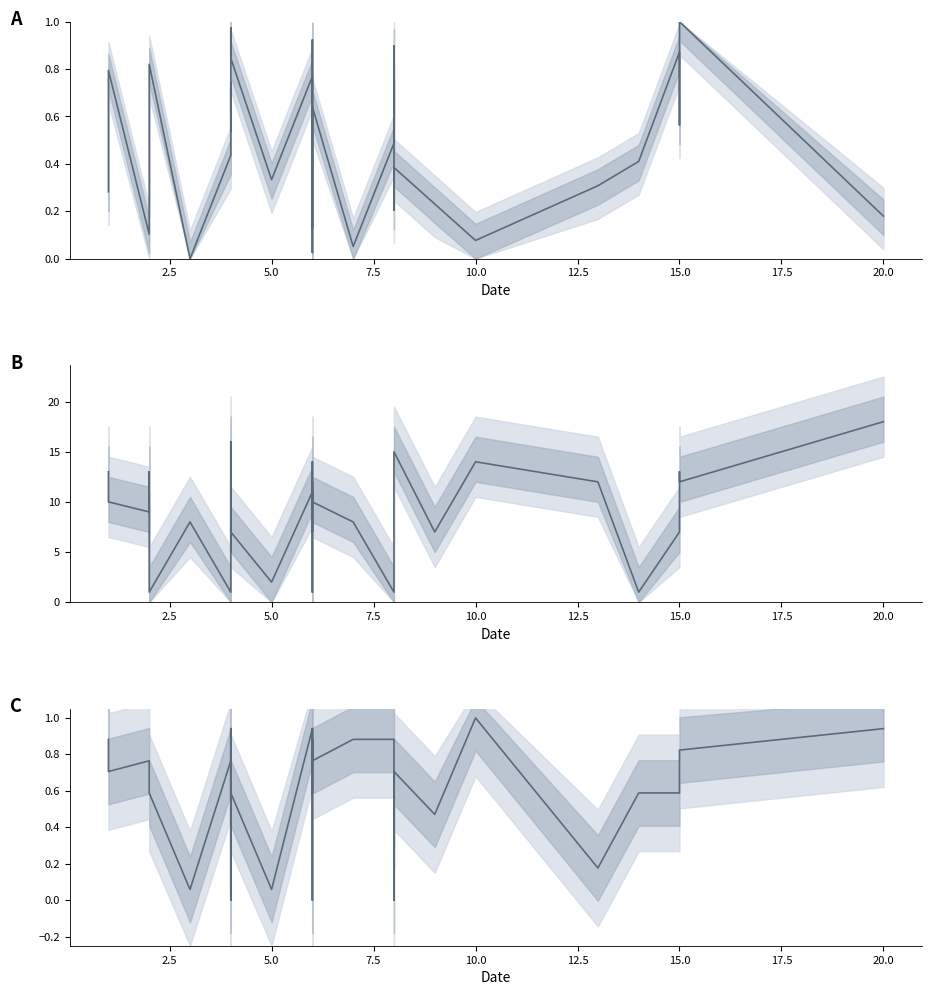

The value of C13 at 25 is 0.6. True or false?

False